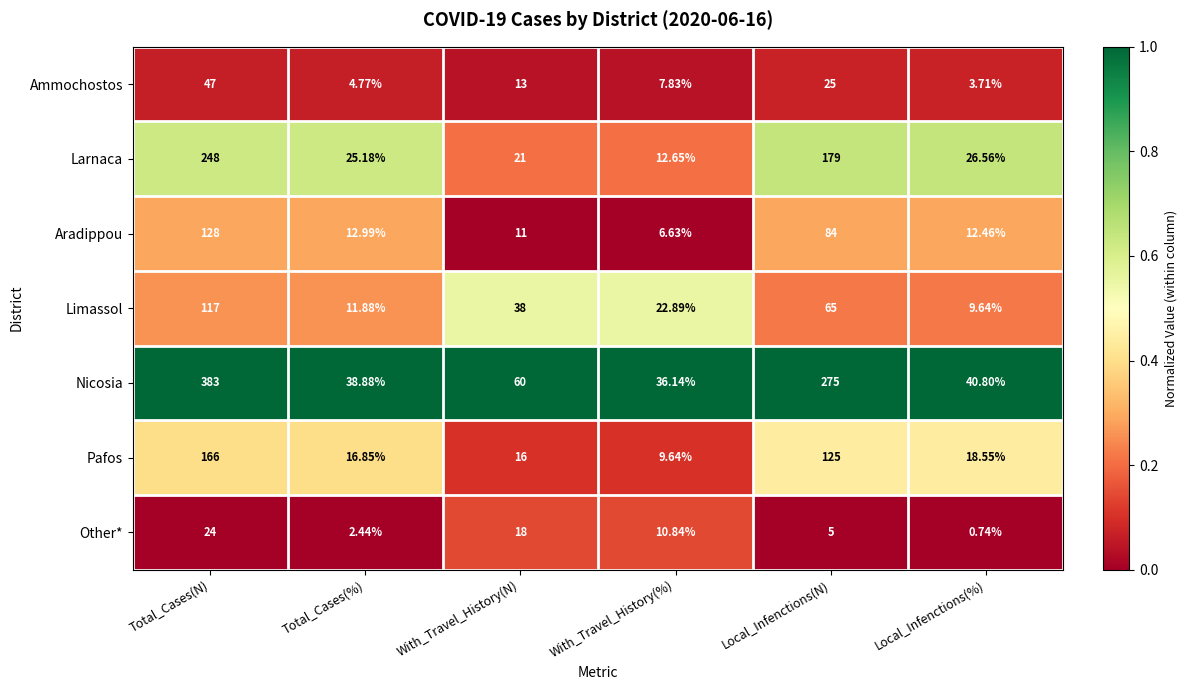

Which series has the largest range (max minus min)?

Nicosia